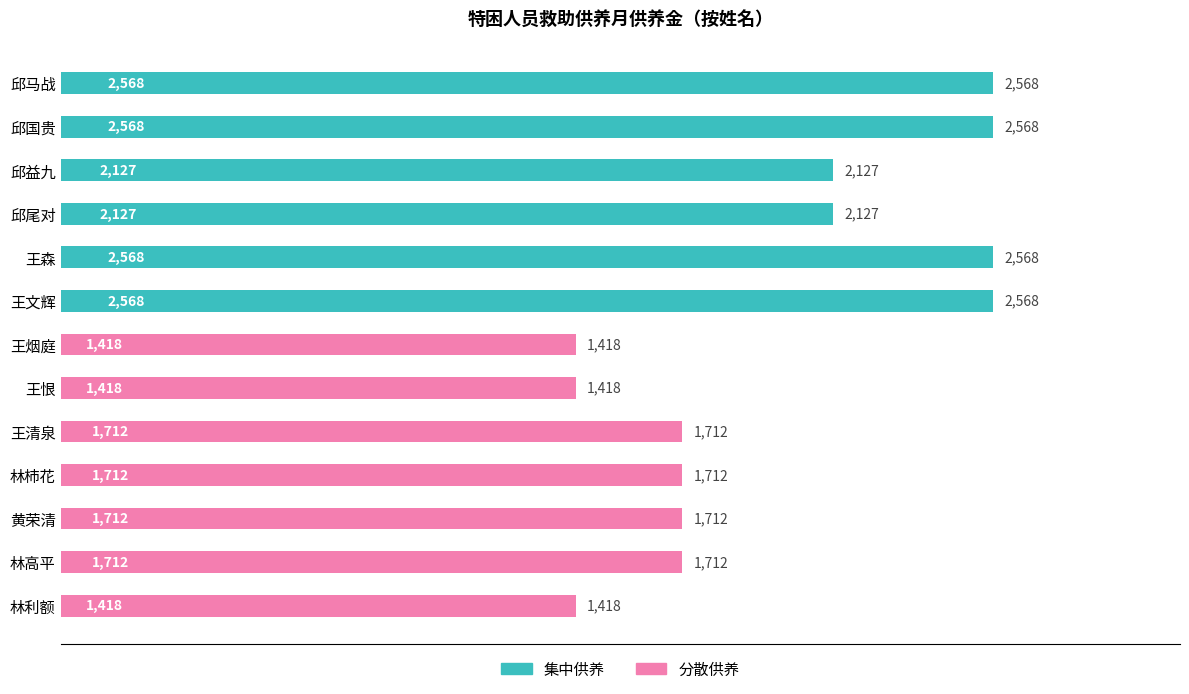

Reading bottom to top, list all the values displayed in this chart.

林利额=1418	林高平=1712	黄荣清=1712	林杮花=1712	王清泉=1712	王恨=1418	王烟庭=1418	王文辉=2568	王森=2568	邱尾对=2127	邱益九=2127	邱国贵=2568	邱马战=2568